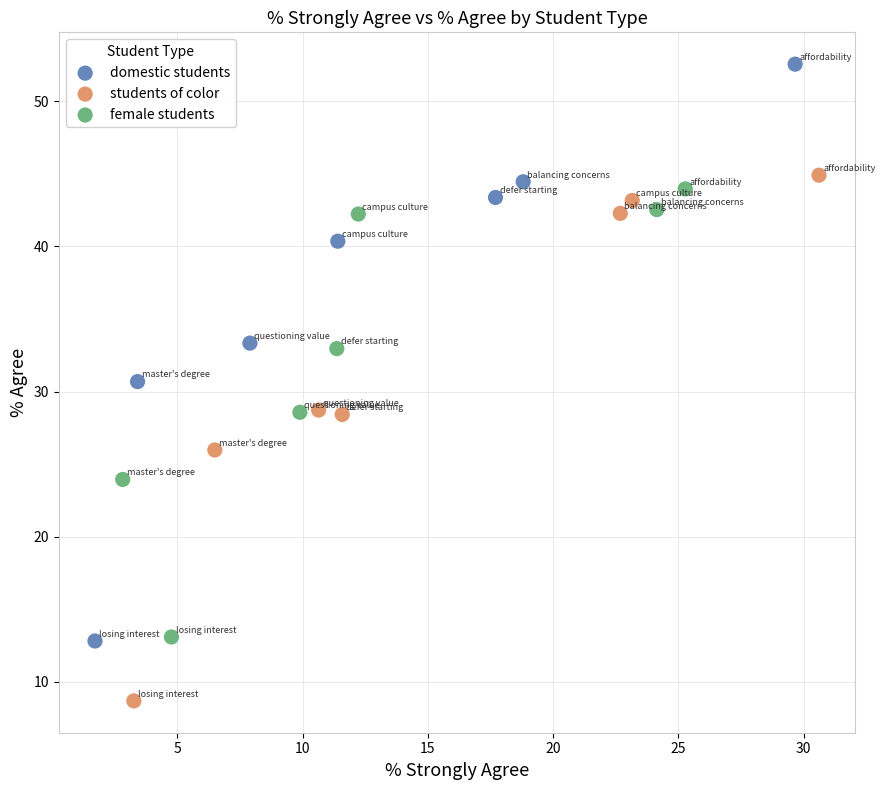

Which series reaches the minimum Y coordinate?

students of color